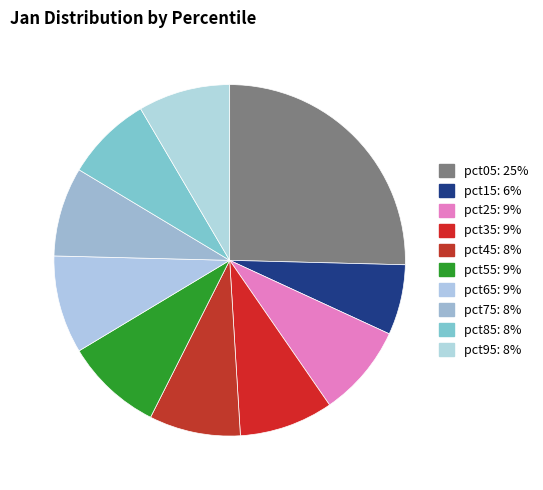

How many slices are in this pie chart?

10